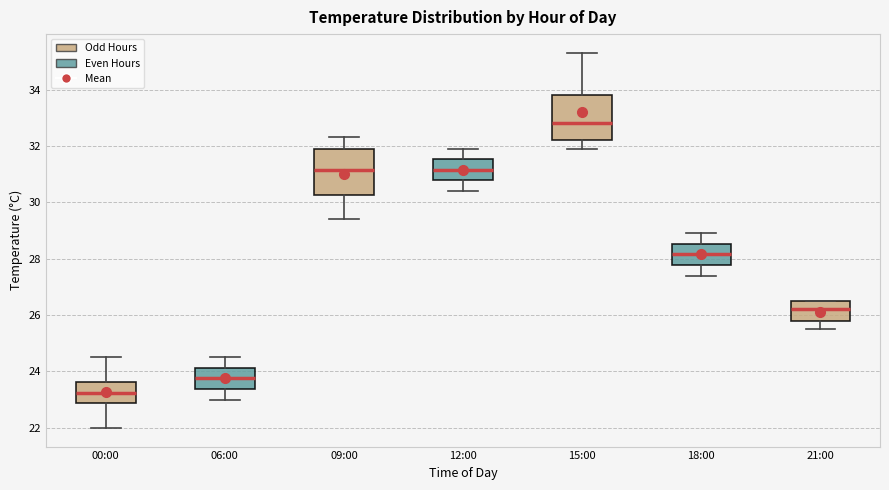

Reading left to right, read every box against the y-axis: the position of its median line, the range the box covers, and the ends of its whiskers. The values are not printed on the chart, so give them approximately, as read against the axis.

00:00: median 23.2, box 22.8 to 23.6, whiskers 22.0 to 24.6
06:00: median 23.8, box 23.4 to 24.2, whiskers 23.0 to 24.6
09:00: median 31.2, box 30.2 to 32.0, whiskers 29.4 to 32.4
12:00: median 31.2, box 30.8 to 31.6, whiskers 30.4 to 32.0
15:00: median 32.8, box 32.2 to 33.8, whiskers 32.0 to 35.4
18:00: median 28.2, box 27.8 to 28.6, whiskers 27.4 to 29.0
21:00: median 26.2, box 25.8 to 26.6, whiskers 25.6 to 26.6